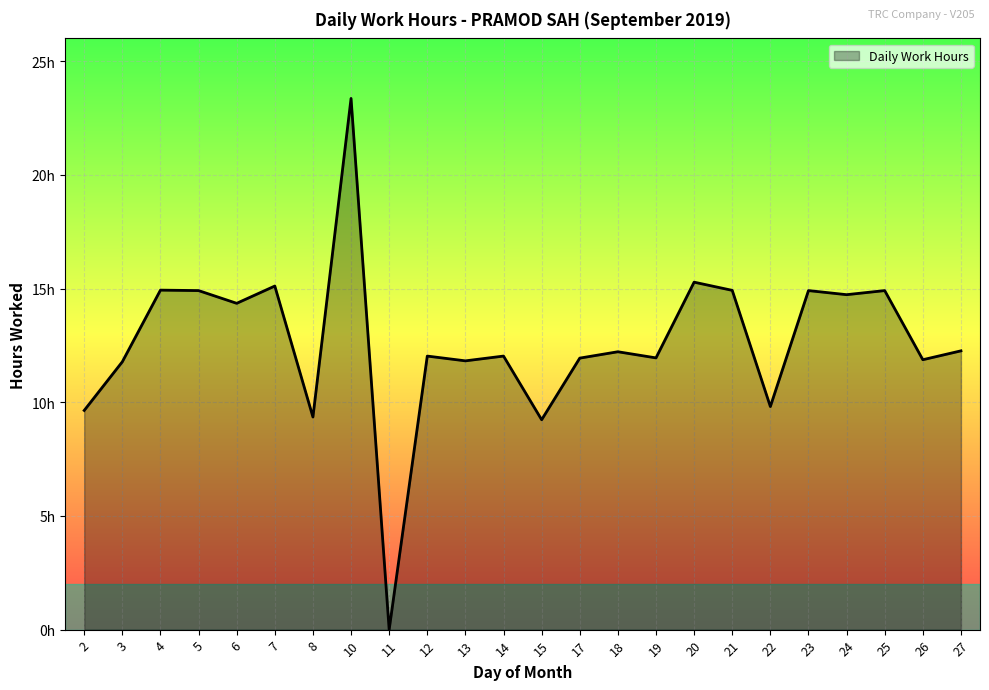

Read the value at 13.

11.8